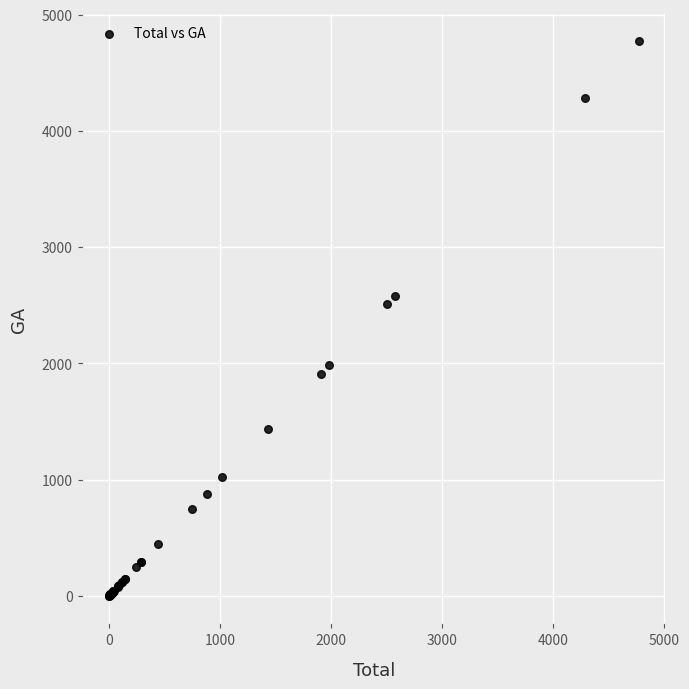

What Y value in the scatter plot is closest to 2385?

2506.3